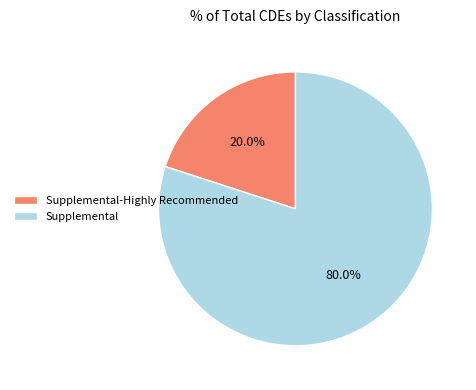

The Supplemental-Highly Recommended slice represents 13% of the pie. True or false?

False